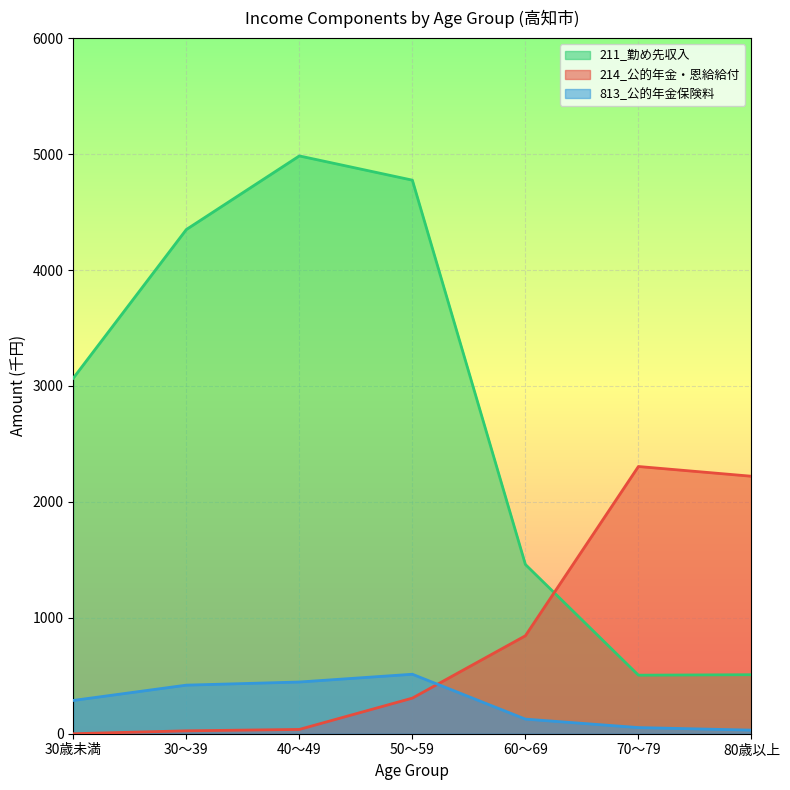

True or false: 813_公的年金保険料 and 211_勤め先収入 intersect in this chart.

False